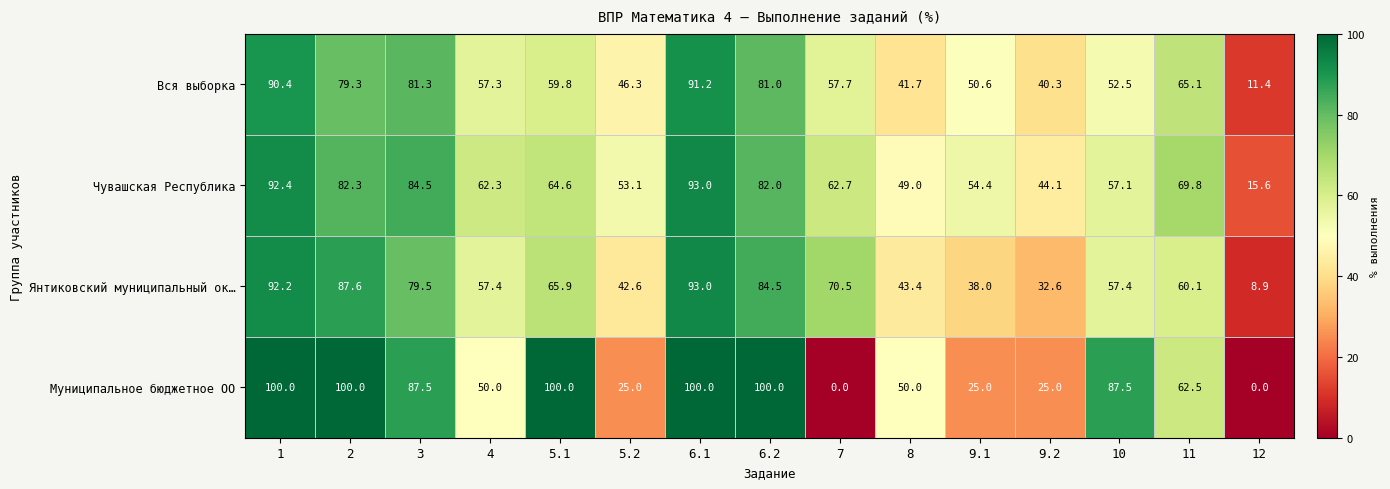

At 8, list the series in order from largest to smallest.

Муниципальное бюджетное ОО, Чувашская Республика, Янтиковский муниципальный ок…, Вся выборка